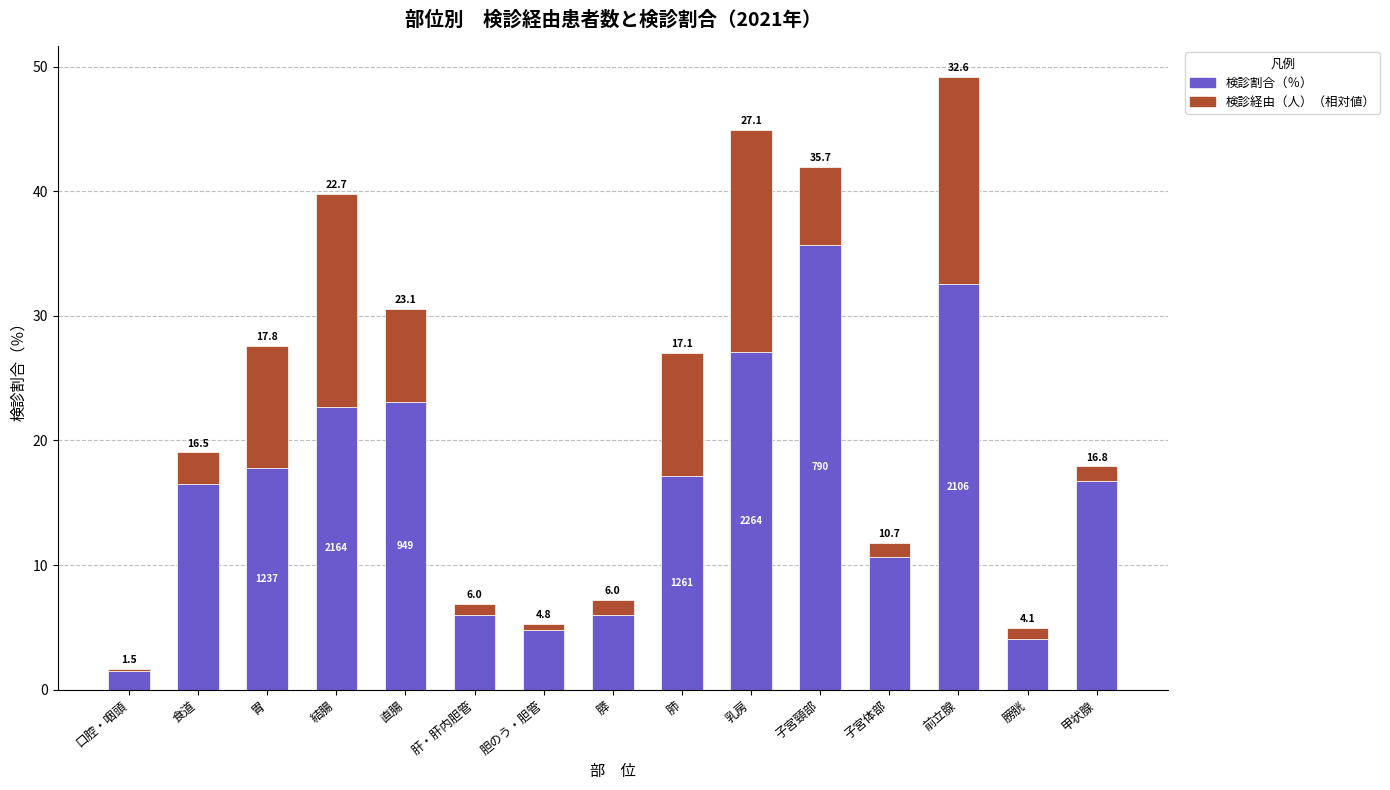

What is the average value of the 検診割合（％） series?

16.2